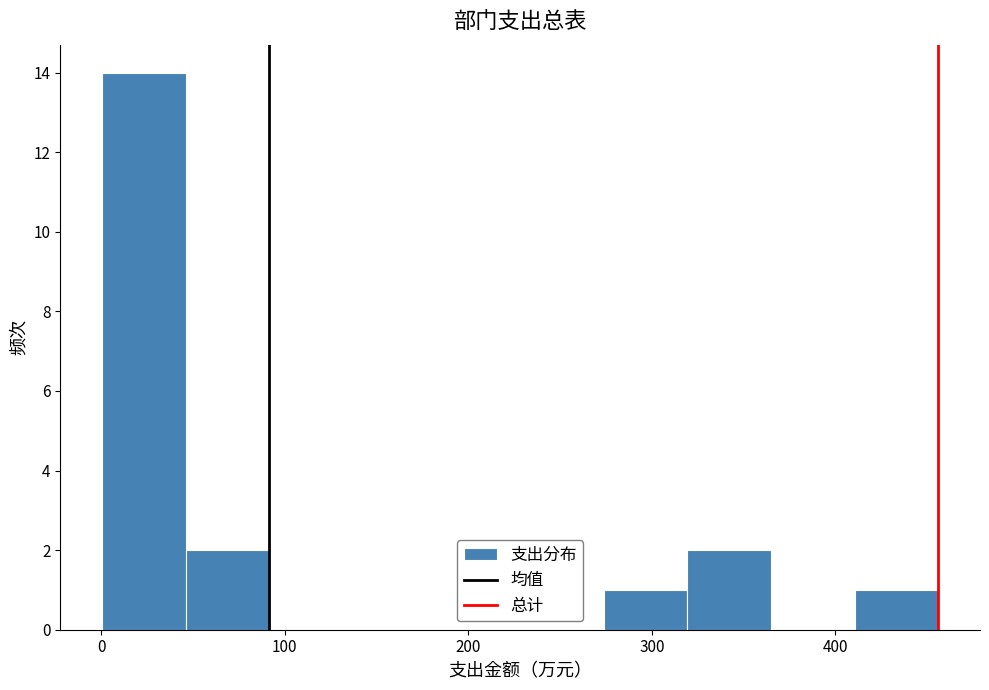

Reading left to right, list every bar in this chart as the range it spans on the x-axis followed by its height. Neither the bar edges nor the heights are printed on the chart, so give them approximately, as read against the axes.

0 to 50: 14
50 to 90: 2
90 to 140: 0
140 to 180: 0
180 to 230: 0
230 to 270: 0
270 to 320: 1
320 to 360: 2
360 to 410: 0
410 to 460: 1